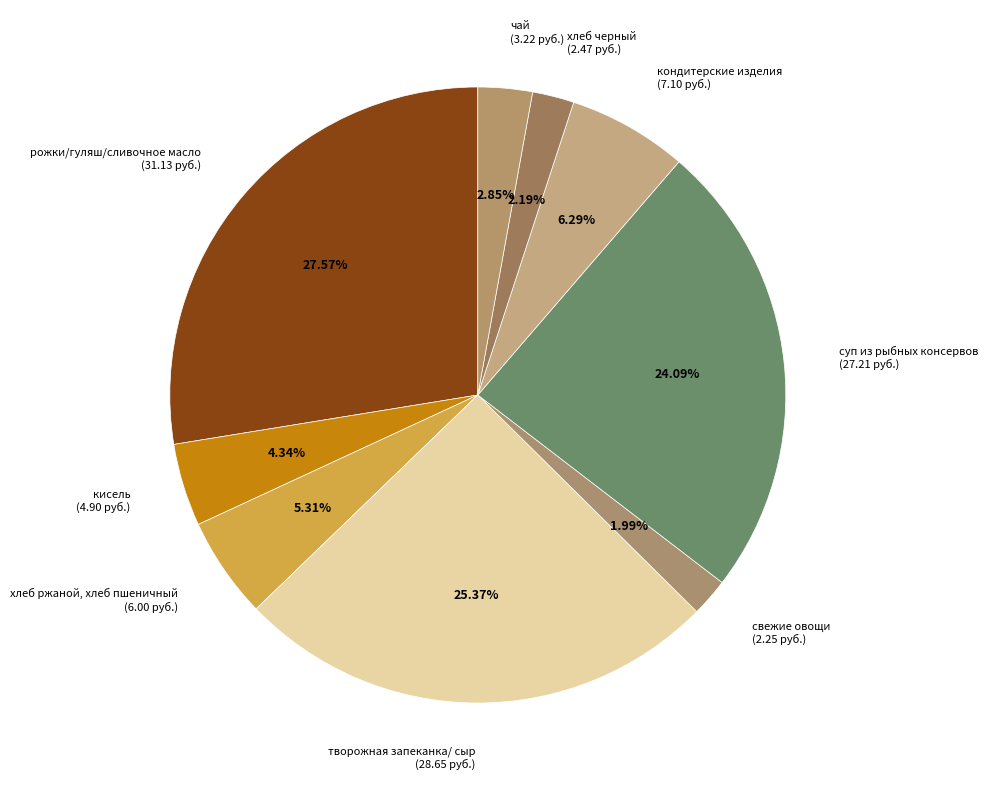

To the nearest percent, what percentage of the pie is хлеб ржаной, хлеб пшеничный?

5%